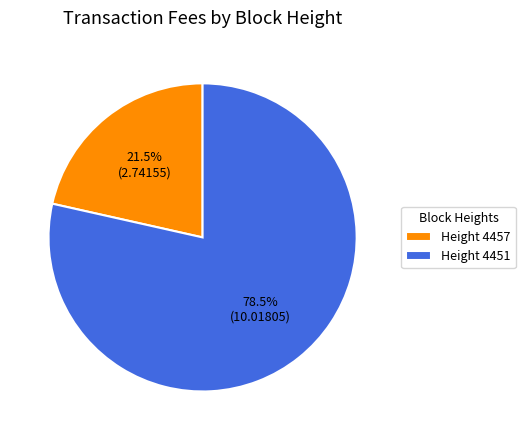

Which slice is the smallest?

Height 4457